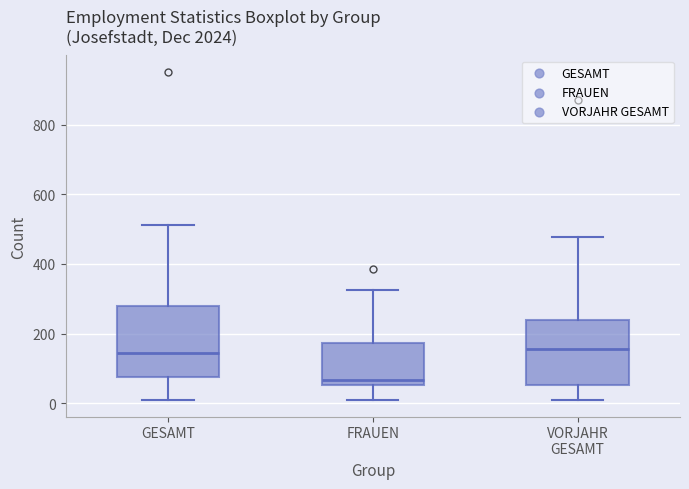

Reading left to right, read every box against the y-axis: the position of its median line, the range the box covers, and the ends of its whiskers. The values are not printed on the chart, so give them approximately, as read against the axis.

GESAMT: median 140, box 80 to 280, whiskers 0 to 520
FRAUEN: median 60 (just above the box's lower edge), box 60 to 180, whiskers 0 to 320
VORJAHR GESAMT: median 160, box 60 to 240, whiskers 0 to 480